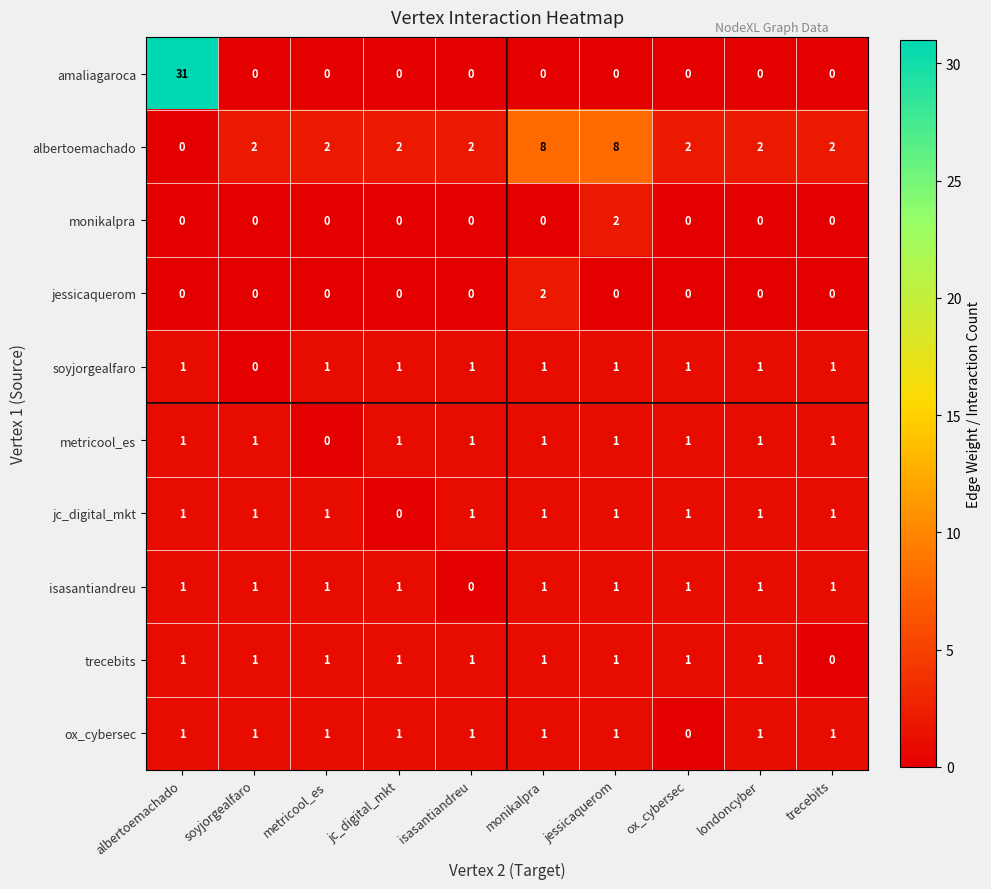

What is the sum of all ox_cybersec values?

9